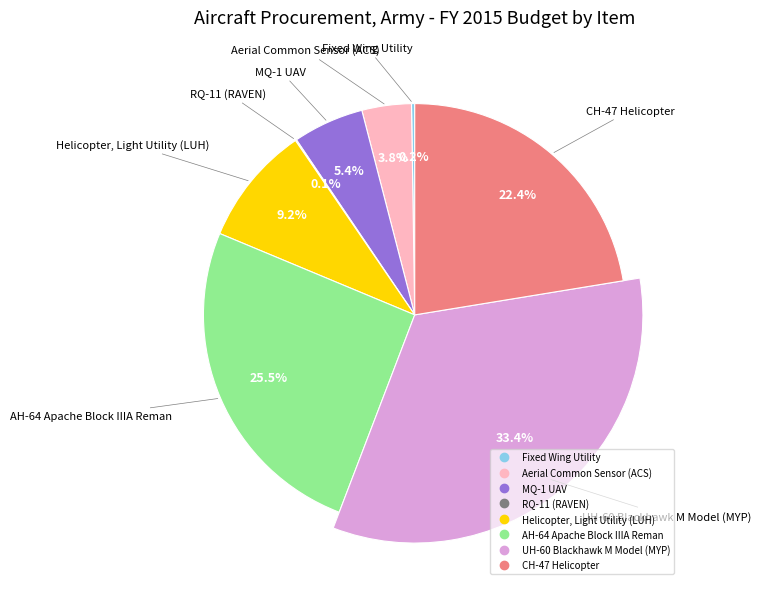

What percentage is the AH-64 Apache Block IIIA Reman slice, to the nearest percent?

25%